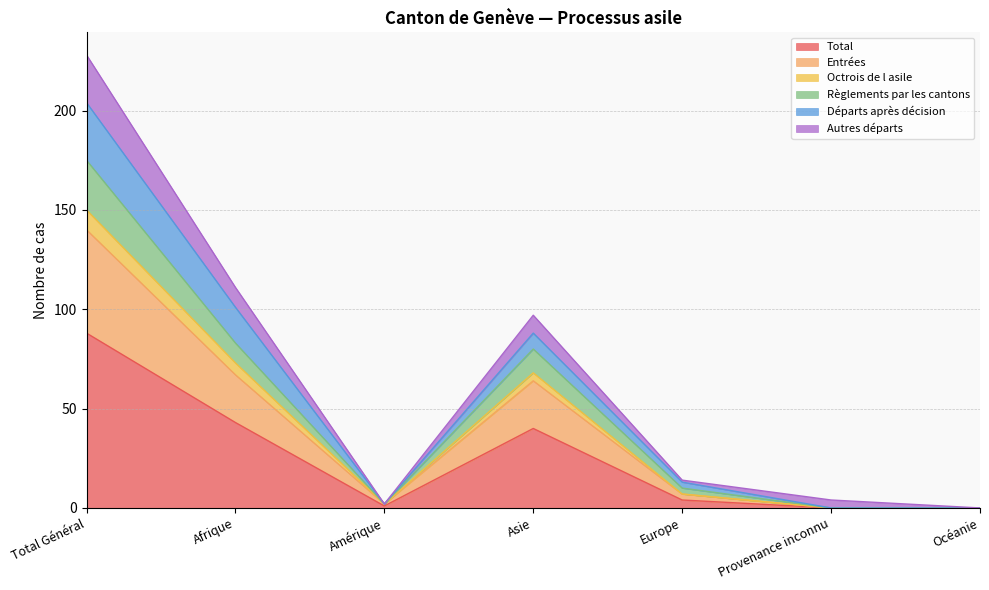

Which has a higher value, Europe or Afrique?

Afrique